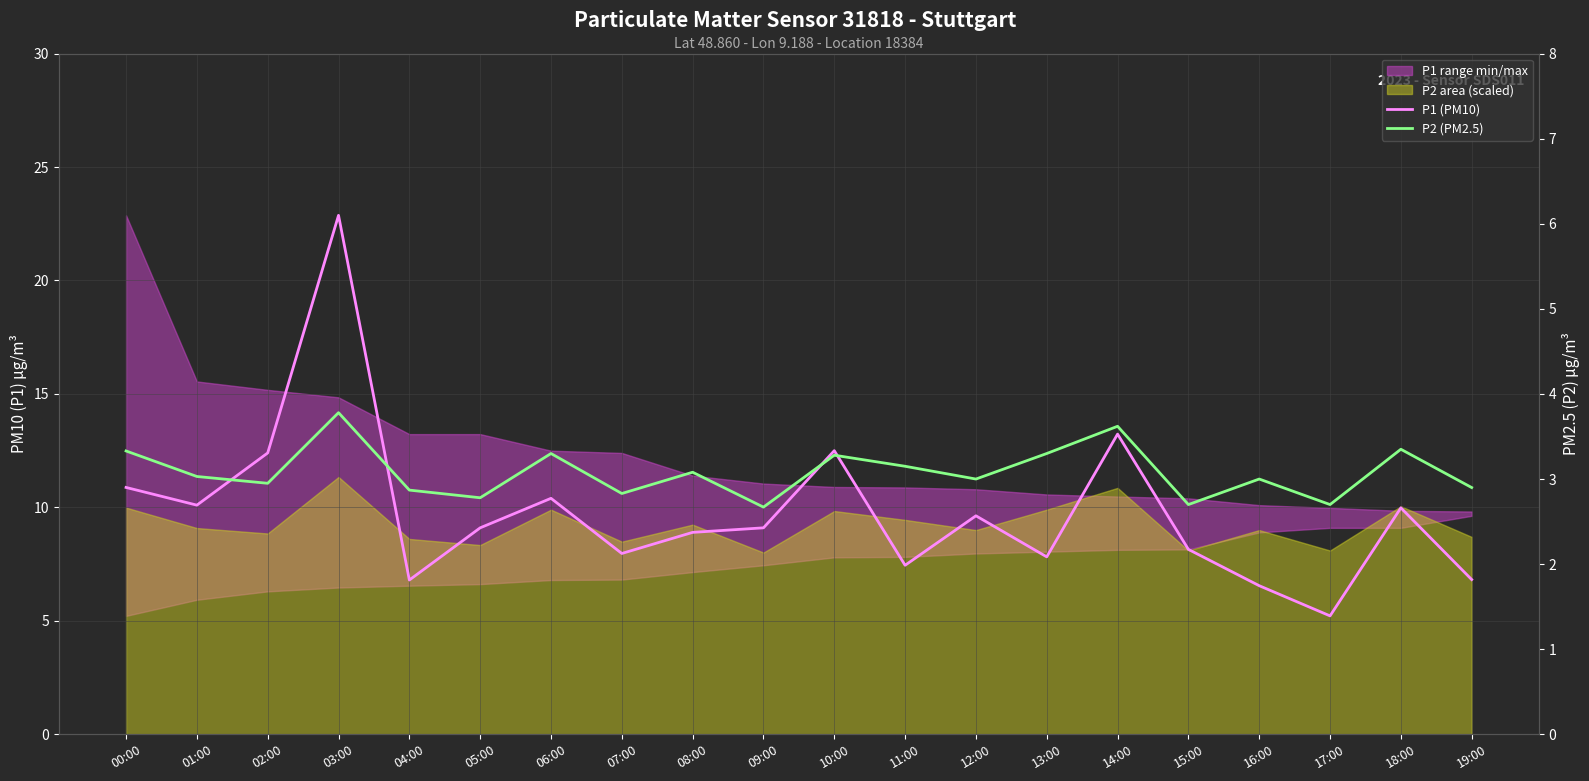

True or false: P1 (PM10) and P2 (PM2.5) cross at least once.

False